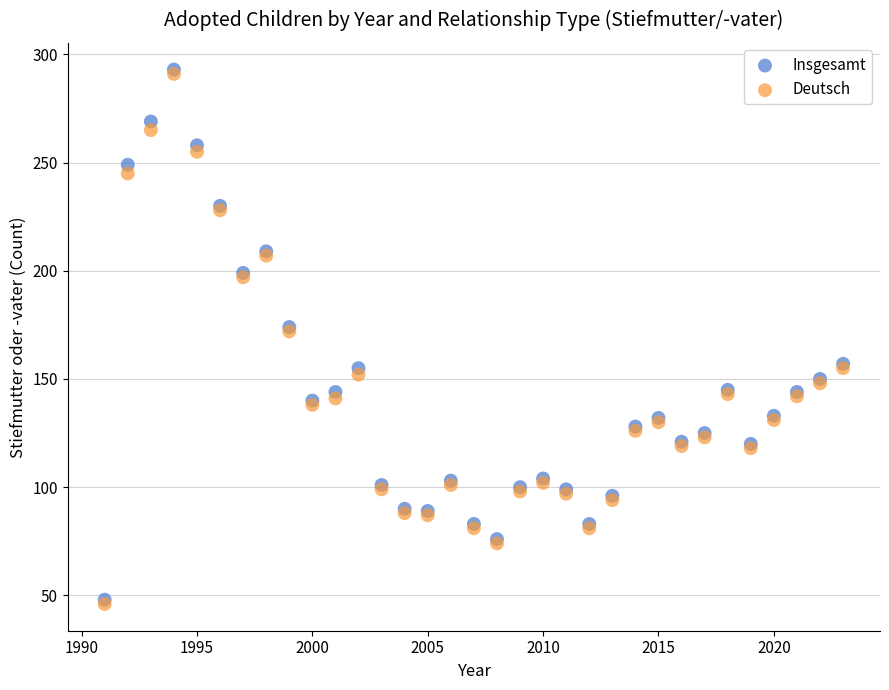

What are all the series names shown in the legend?

Insgesamt, Deutsch